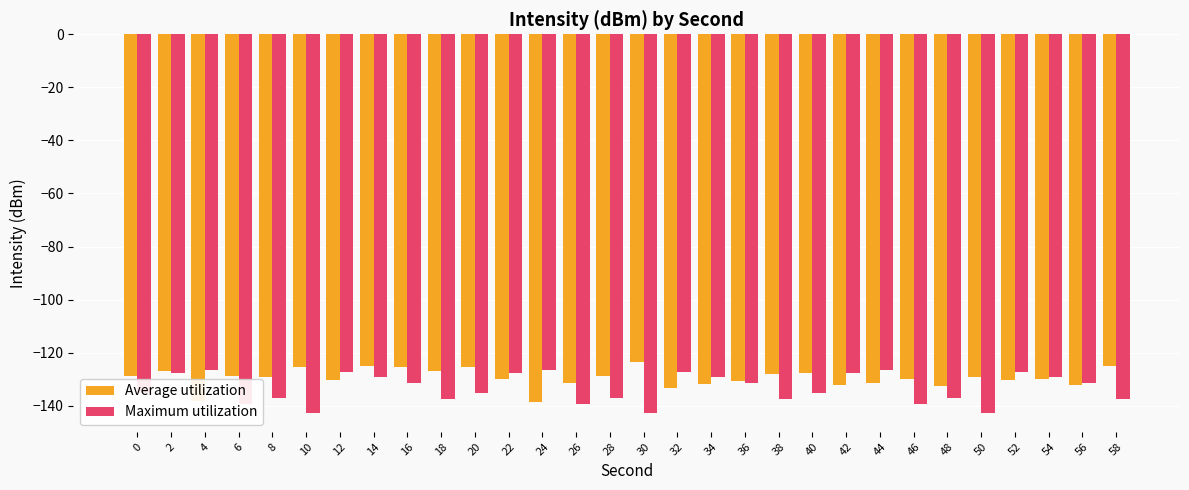

What is the greatest value displayed?

-123.7